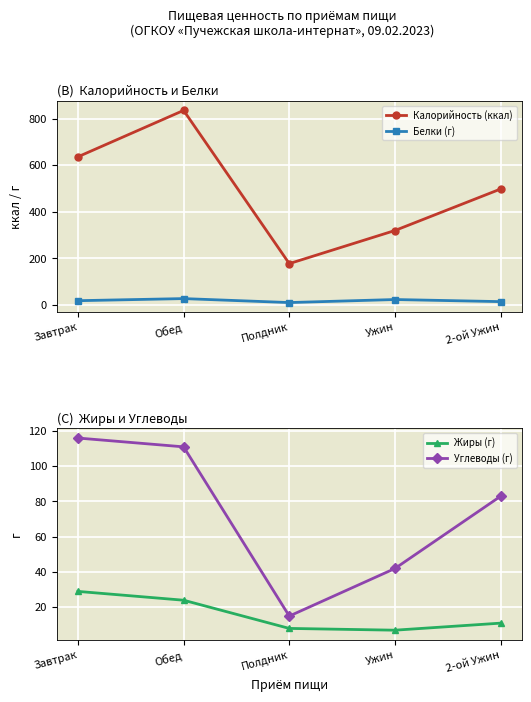

What is the lowest value of the Калорийность (ккал) series?

178